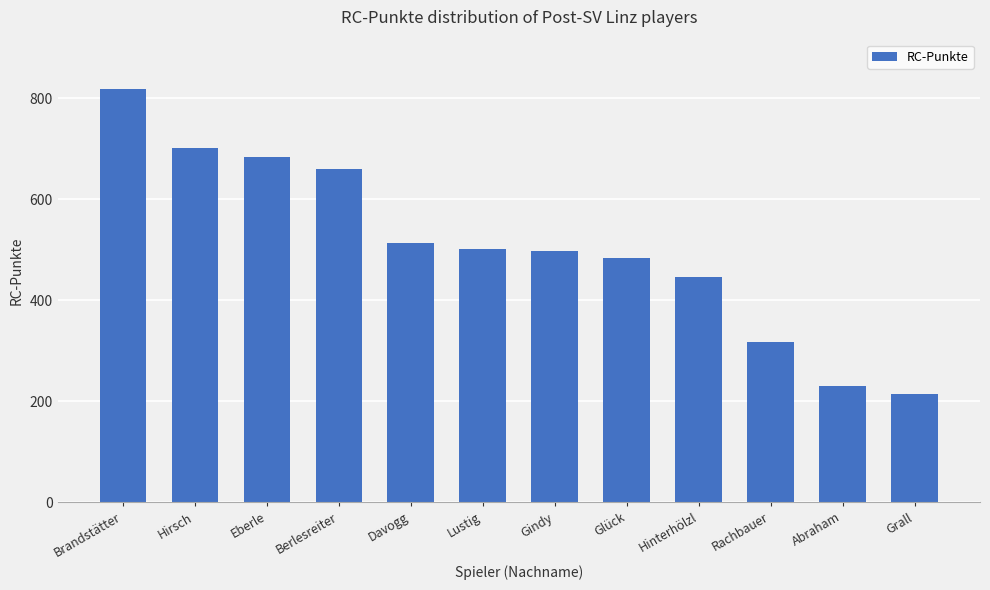

The value at Eberle is 335. True or false?

False